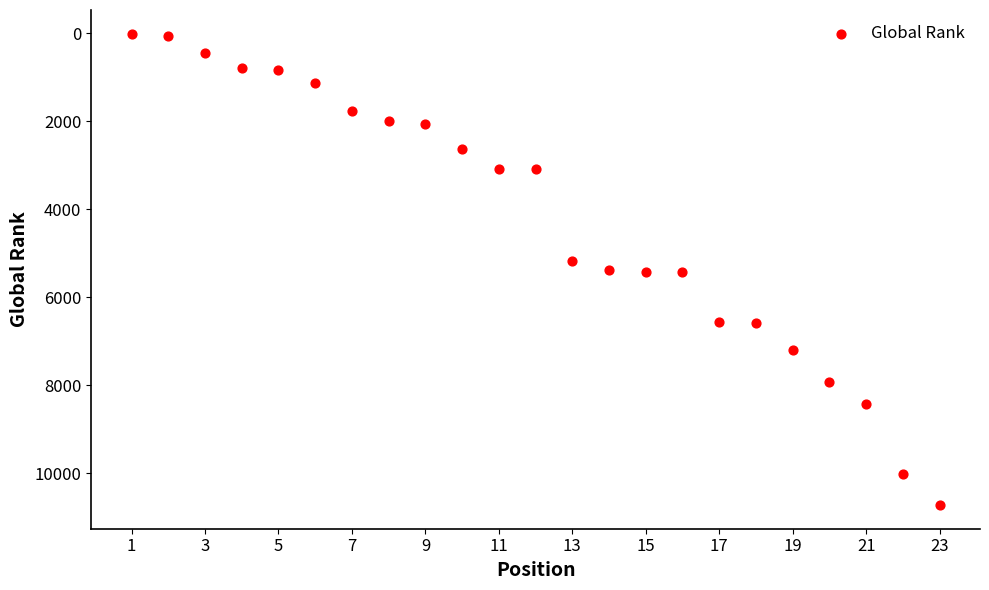

What is the range of X values (max minus min)?

22